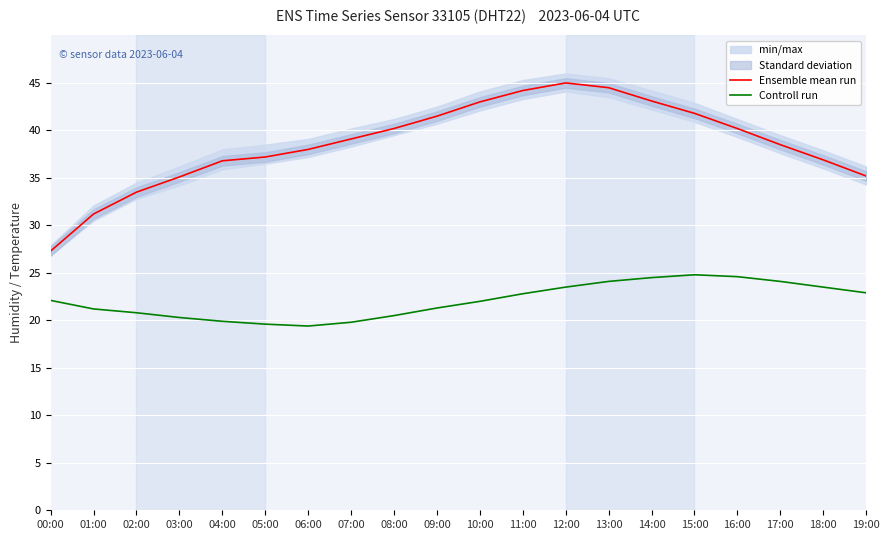

What is the sum of the Ensemble mean run values at 18:00 and 11:00?

81.1